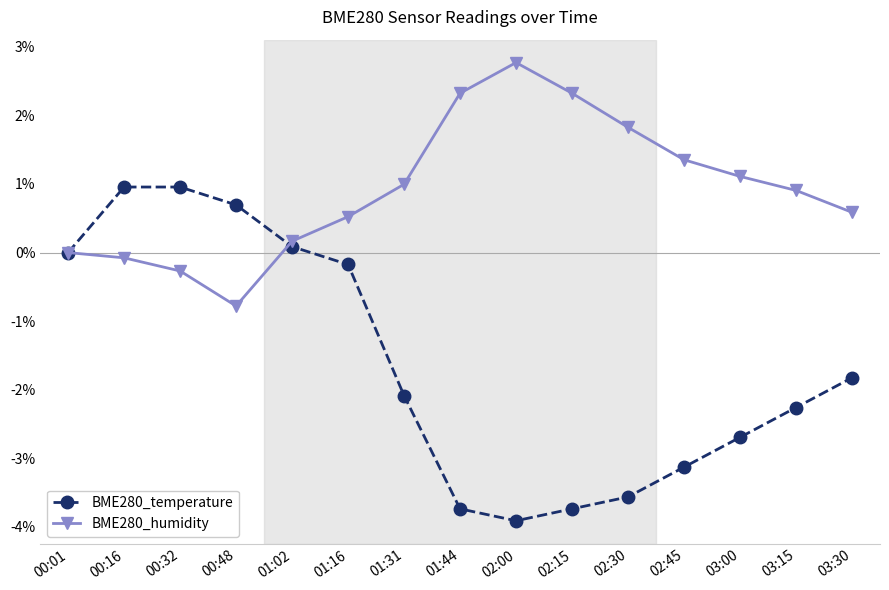

Where is the first local minimum for BME280_humidity?

00:48